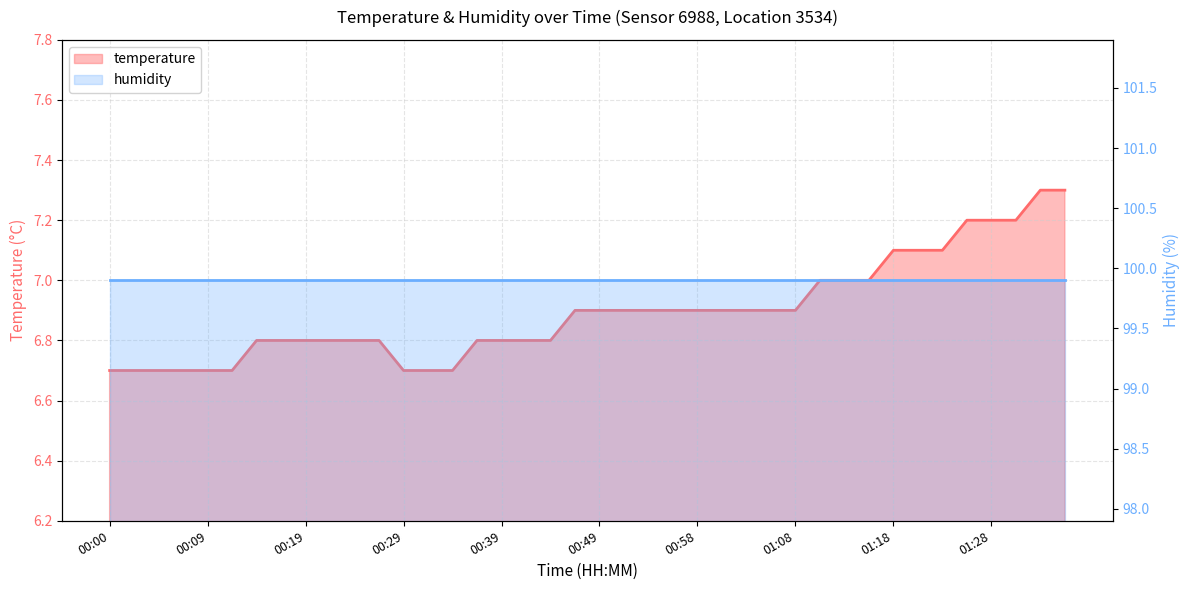

True or false: there are more than 1 points higher than both neighbors.

False